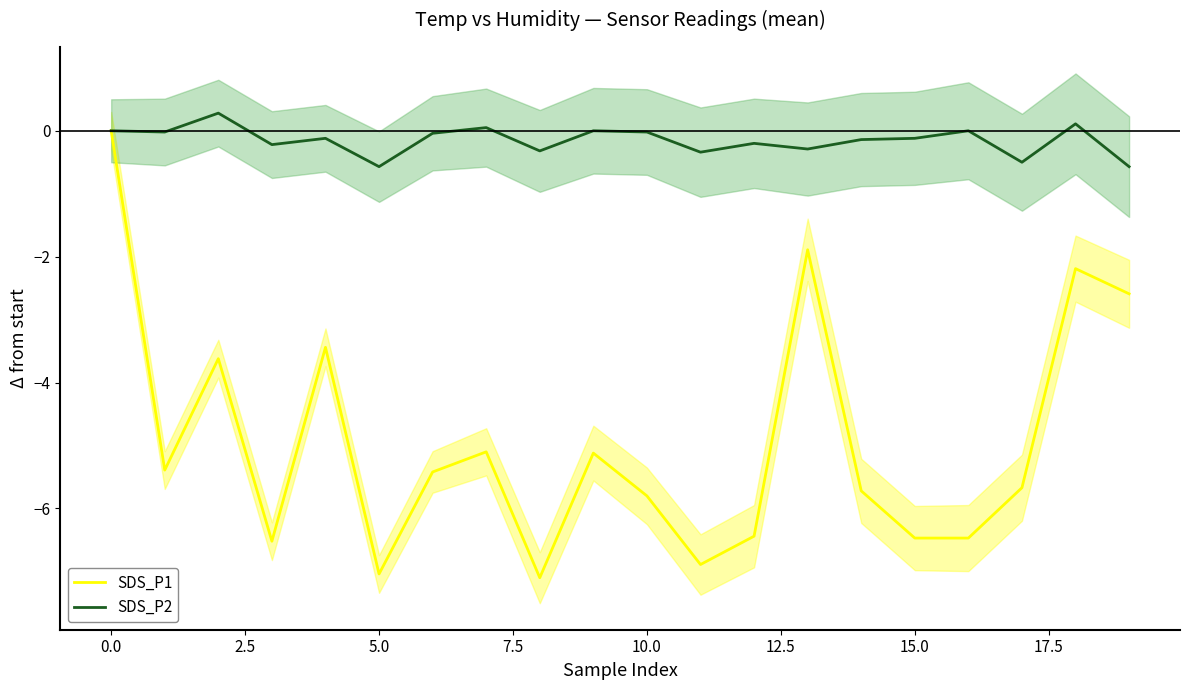

What is the value of the SDS_P1 point at the 13th from the left?

-6.4